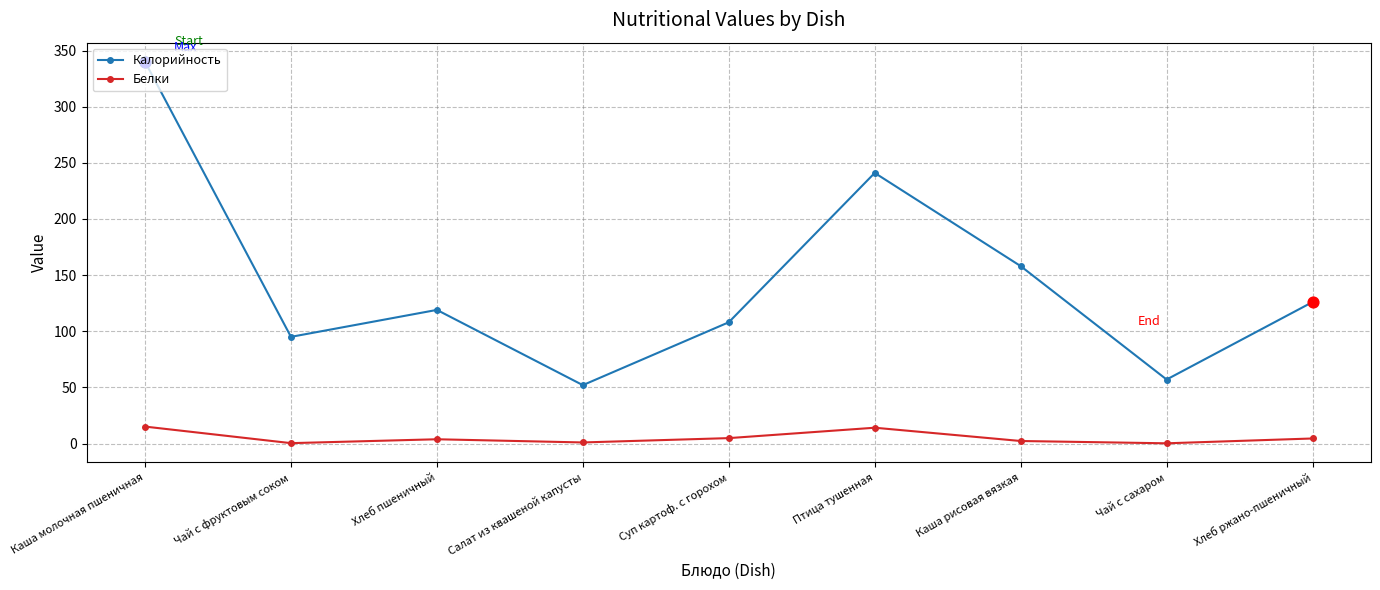

Which series changed the most between Чай с фруктовым соком and Чай с сахаром?

Калорийность